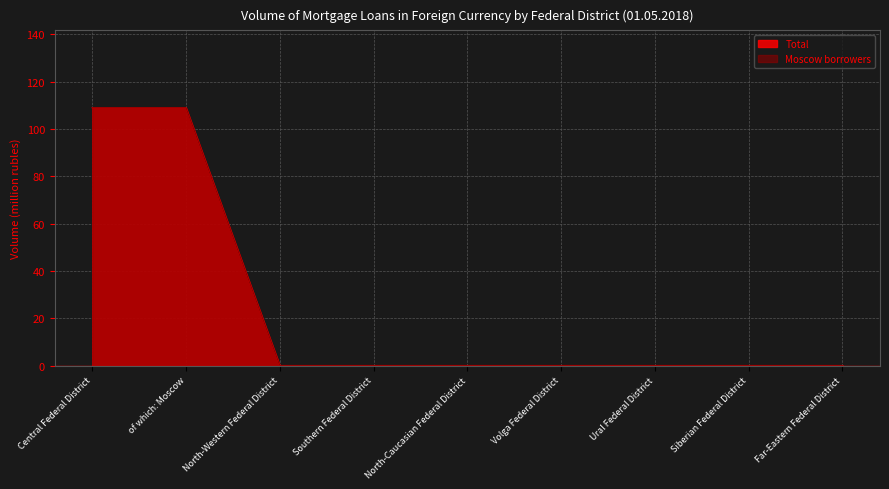

The Total series shows 64 at Ural Federal District. True or false?

False